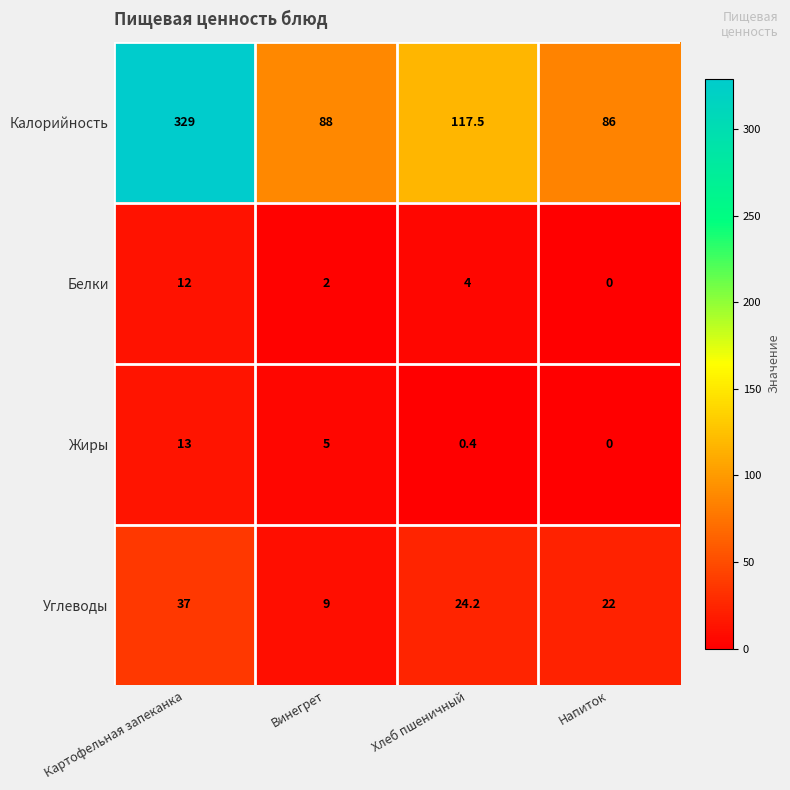

Which category has the highest value across all series?

Картофельная запеканка